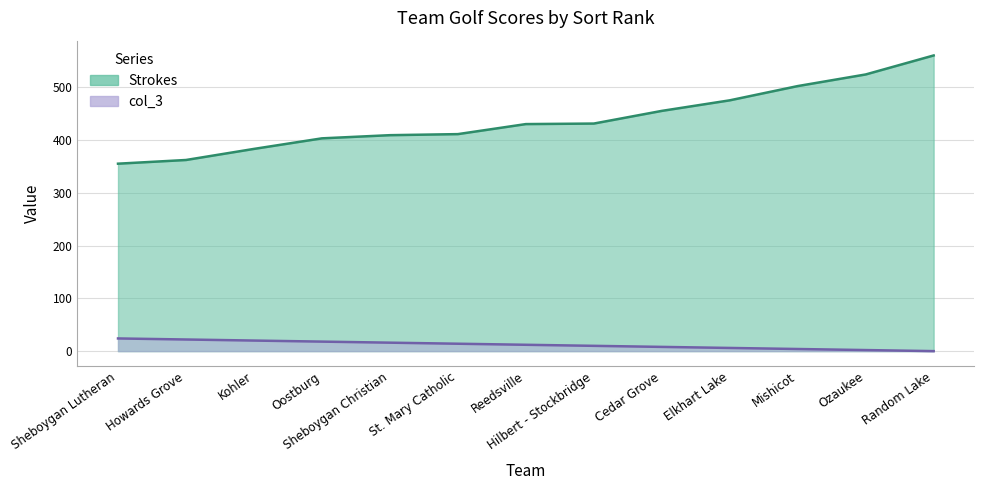

How many values in the Strokes series are below 430?

6